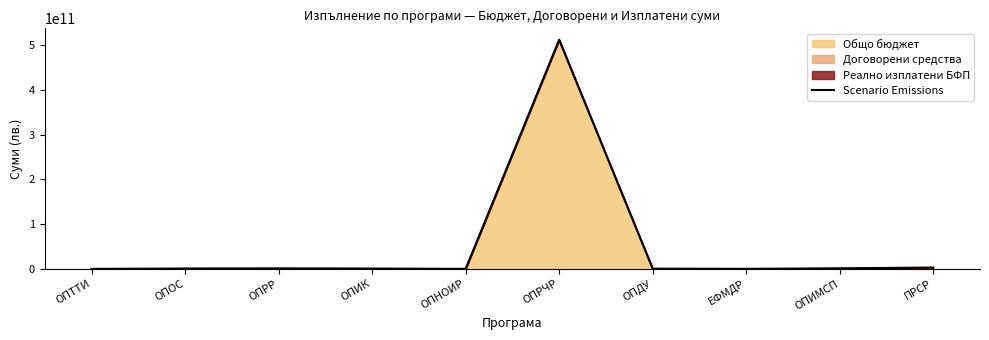

Where does the data first go above 922801982?

ОПОС